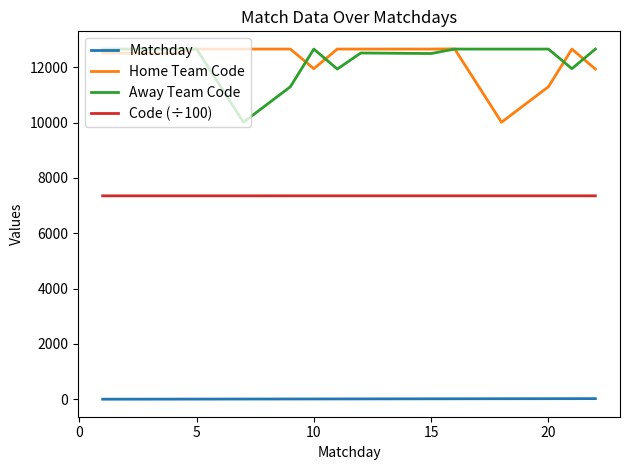

True or false: Matchday and Home Team Code intersect in this chart.

False